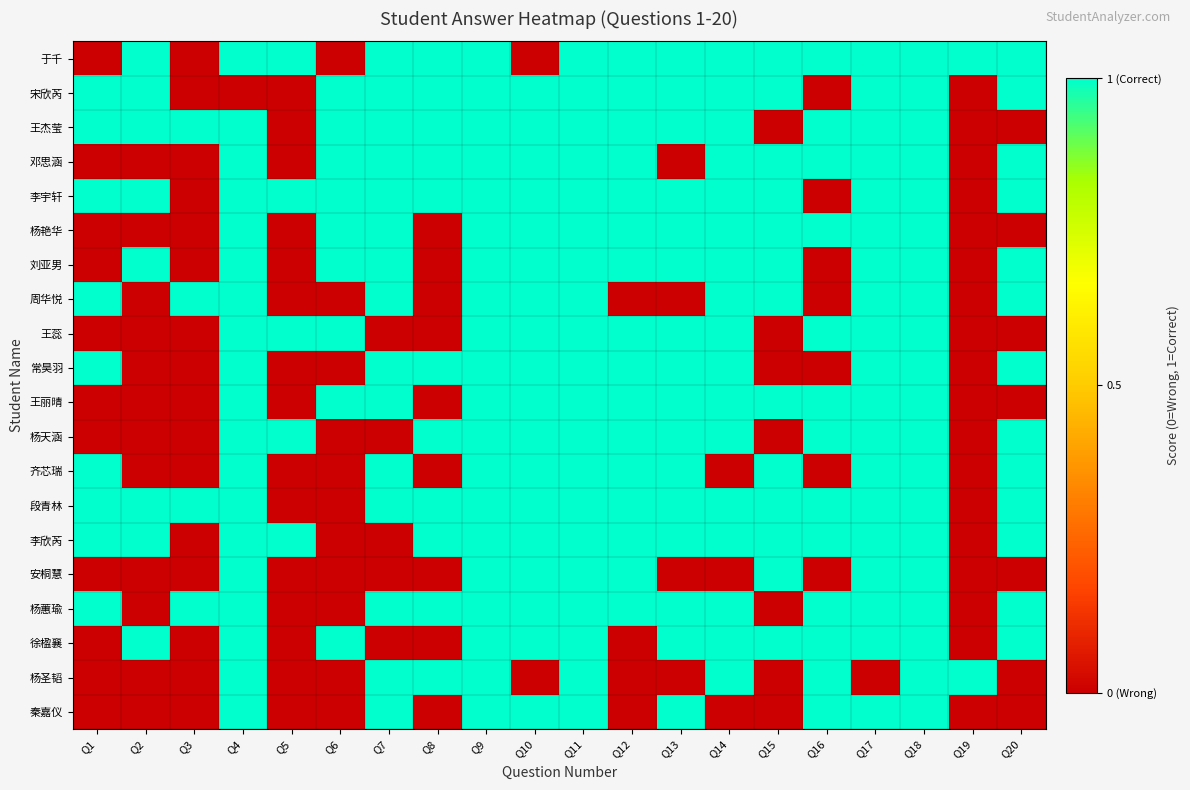

Between Q17 and Q16, which is larger?

Q17